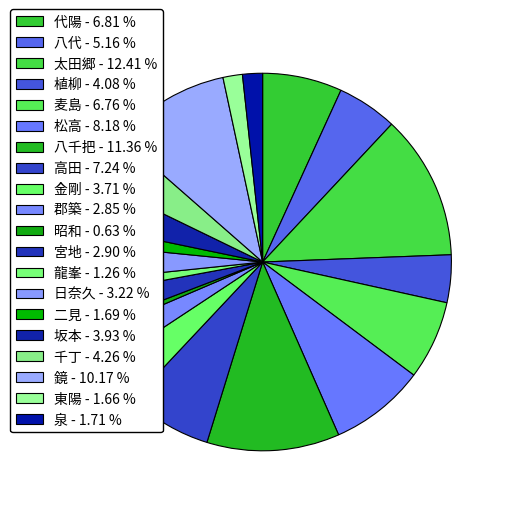

Does 太田郷 account for over 50% of the chart?

No